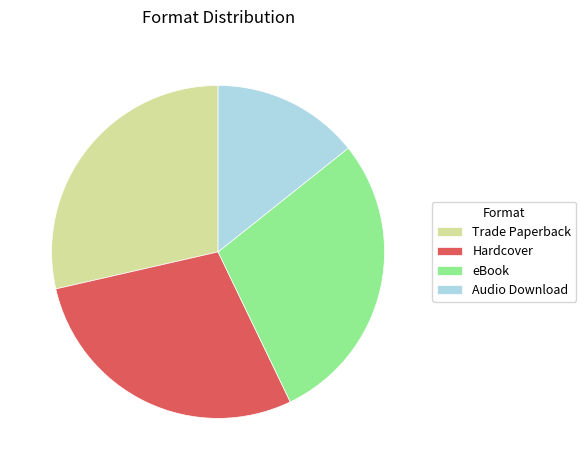

What is the smallest slice in the pie chart?

Audio Download